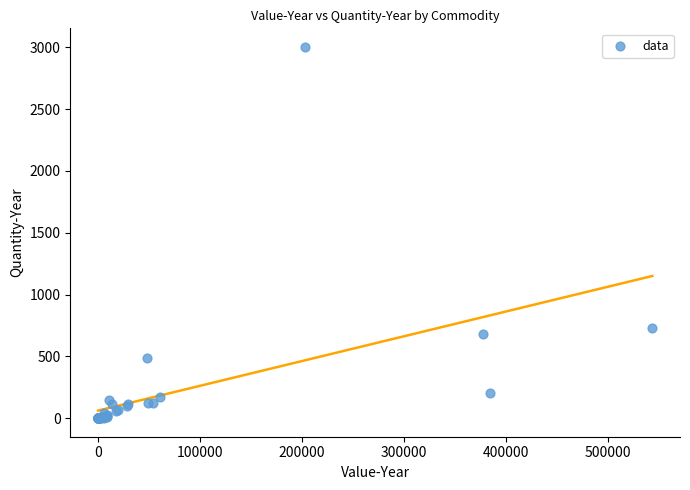

What Y value in the scatter plot is closest to 1502?

728